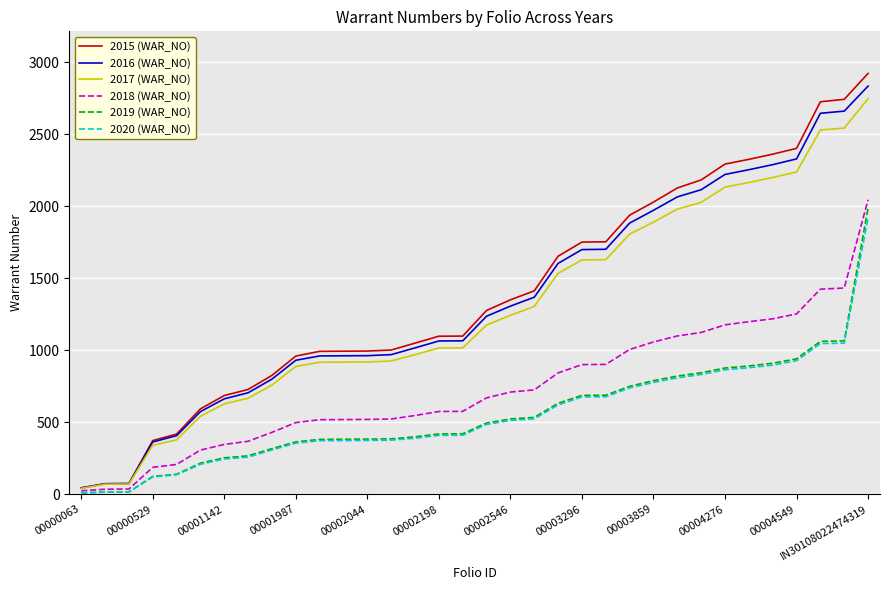

Does the chart display data point markers on the line(s)?

No